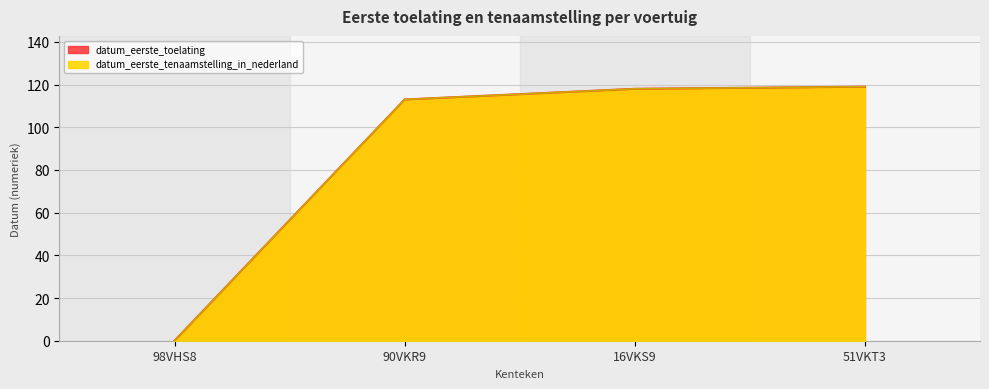

How many values in the datum_eerste_tenaamstelling_in_nederland series are below 118?

2